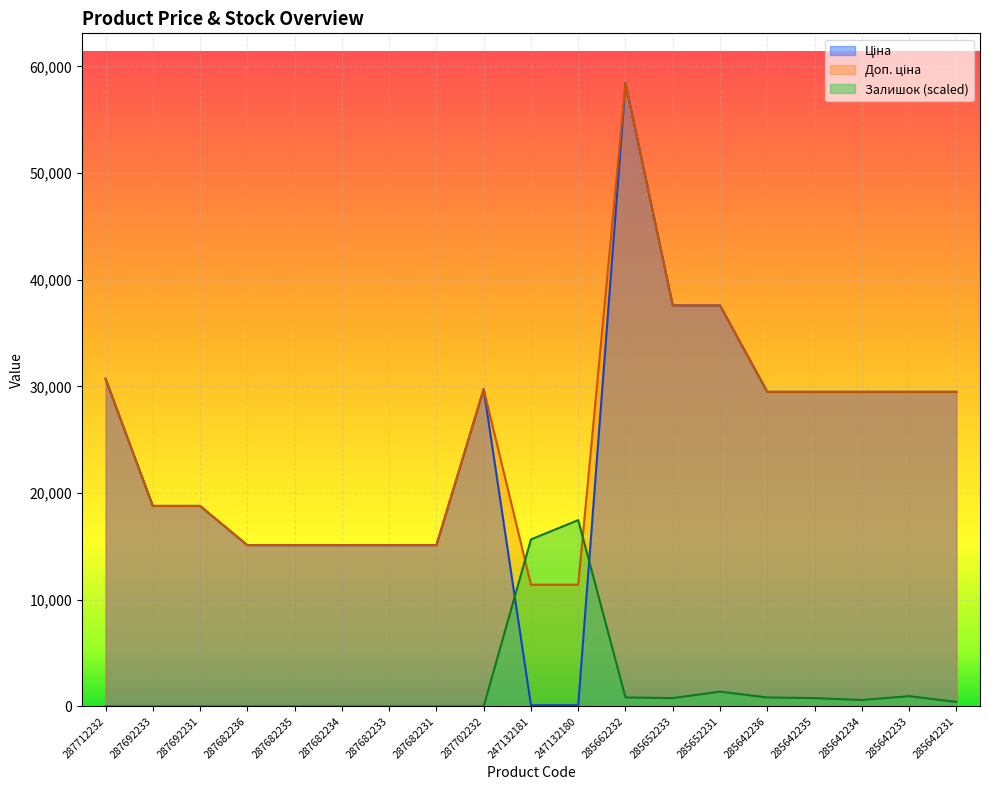

Reading left to right, transcribe all the data shown in this chart.

Ціна: 30717.1	18796.8	18796.8	15120.0	15120.0	15120.0	15120.0	15120.0	29747.2	114.1	114.1	58426.5	37593.6	37593.6	29491.5	29491.5	29491.5	29491.5	29491.5
Доп. ціна: 30717.1	18796.8	18796.8	15120.0	15120.0	15120.0	15120.0	15120.0	29747.2	11410.0	11410.0	58426.5	37593.6	37593.6	29491.5	29491.5	29491.5	29491.5	29491.5
Залишок: 0.0	0.0	0.0	0.0	0.0	0.0	0.0	0.0	0.0	15660.7	17467.7	843.3	783.0	1385.4	843.3	783.0	602.3	963.7	421.6